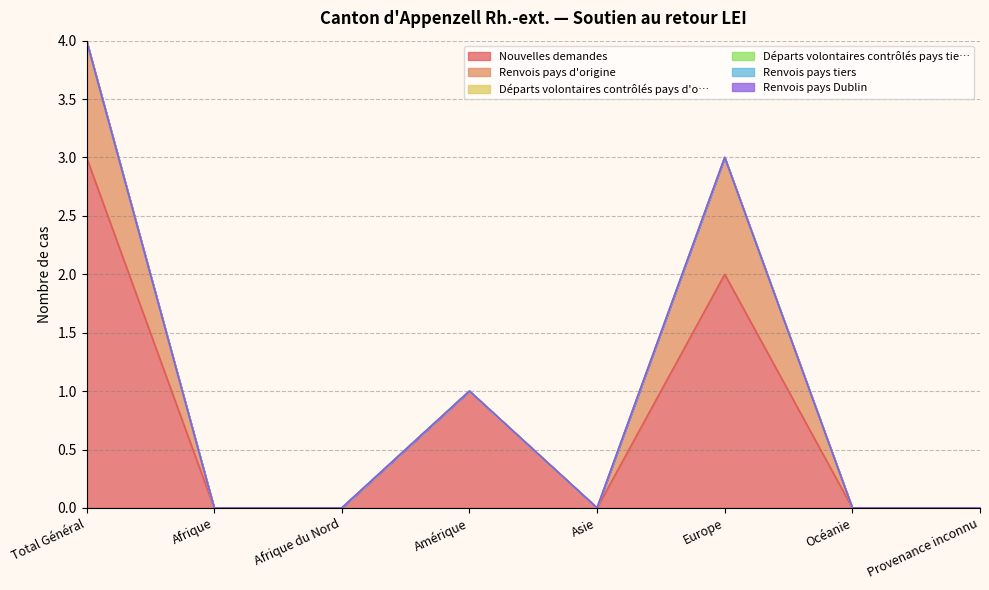

Between Europe and Océanie, which series saw the biggest shift?

Nouvelles demandes